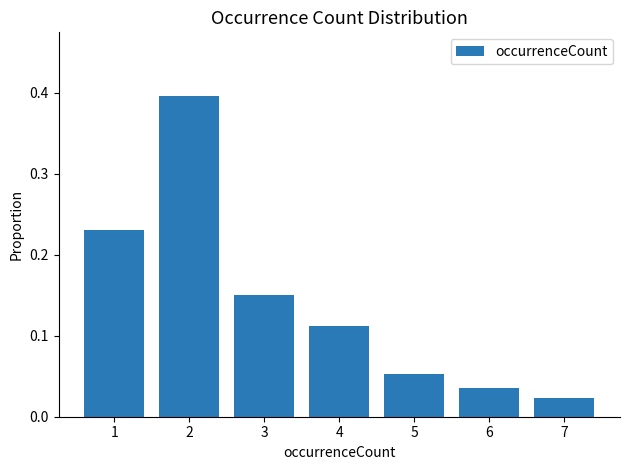

How many bars are there in total?

7